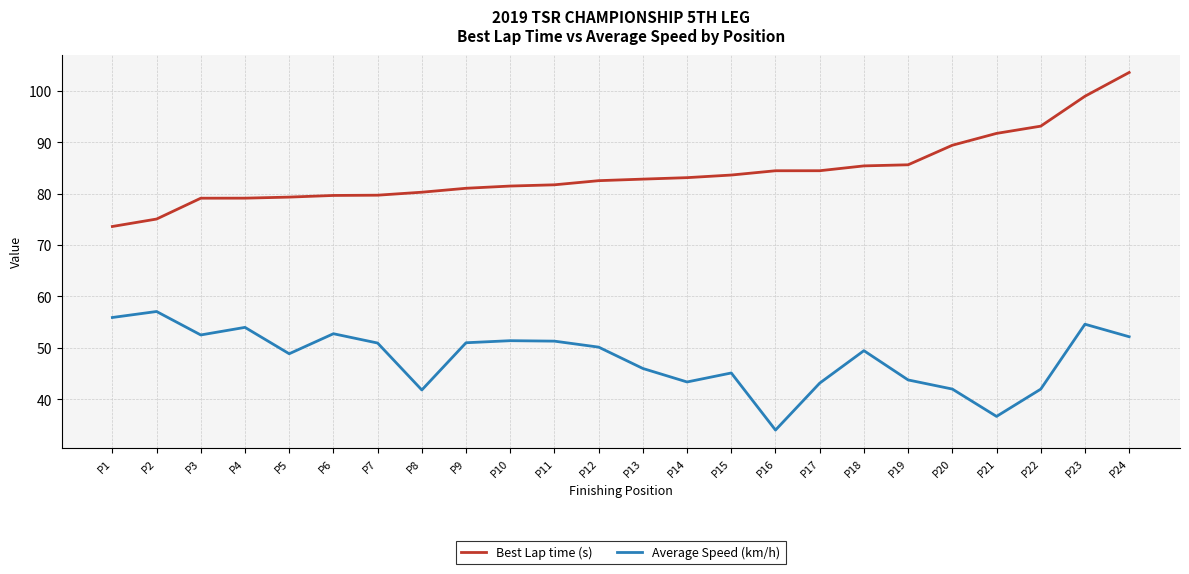

Which category has the lowest value in the Average Speed (km/h) series?

P16